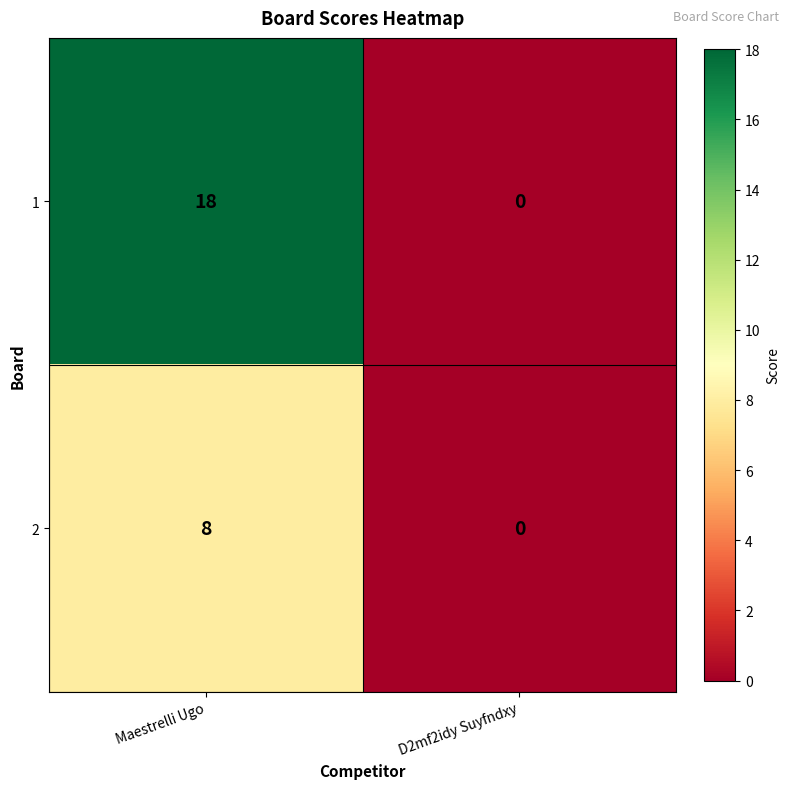

What is the highest value of the 2 series?

8